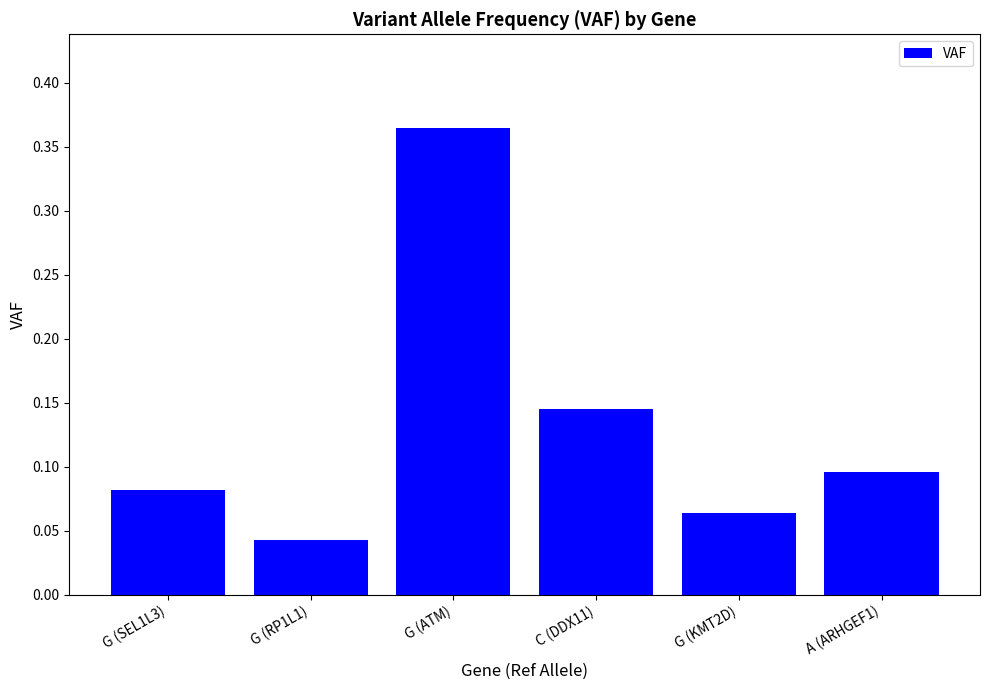

List the labels in order of value, largest first.

G (ATM), C (DDX11), A (ARHGEF1), G (SEL1L3), G (KMT2D), G (RP1L1)